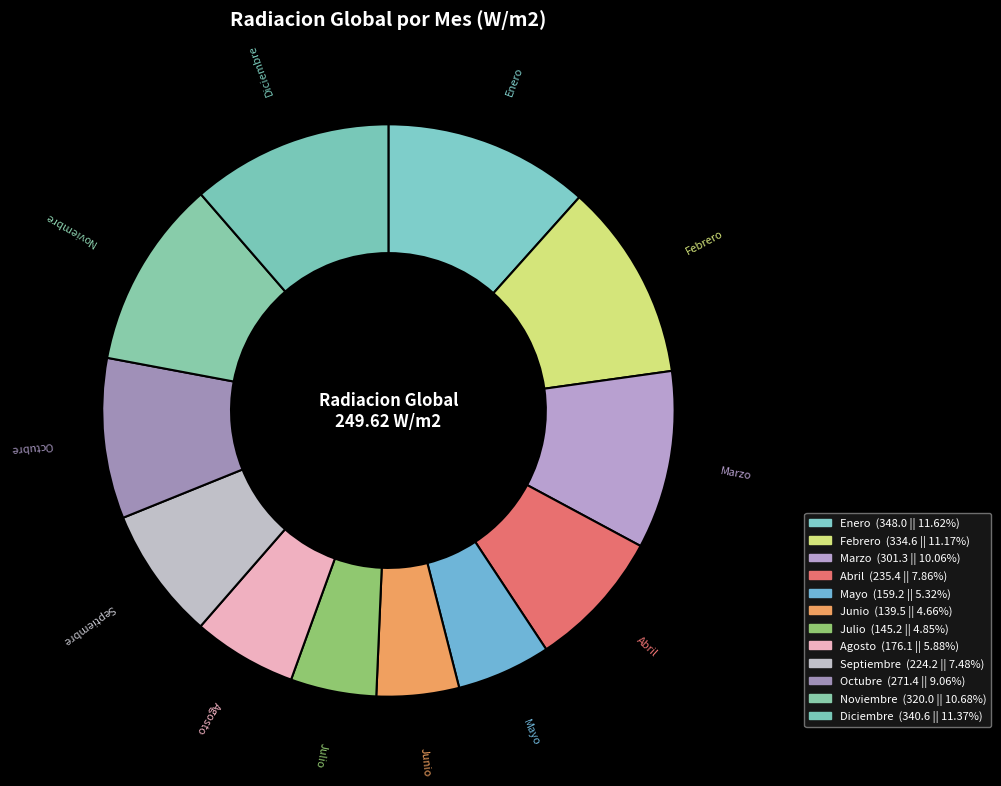

Is there a majority slice in this chart?

No